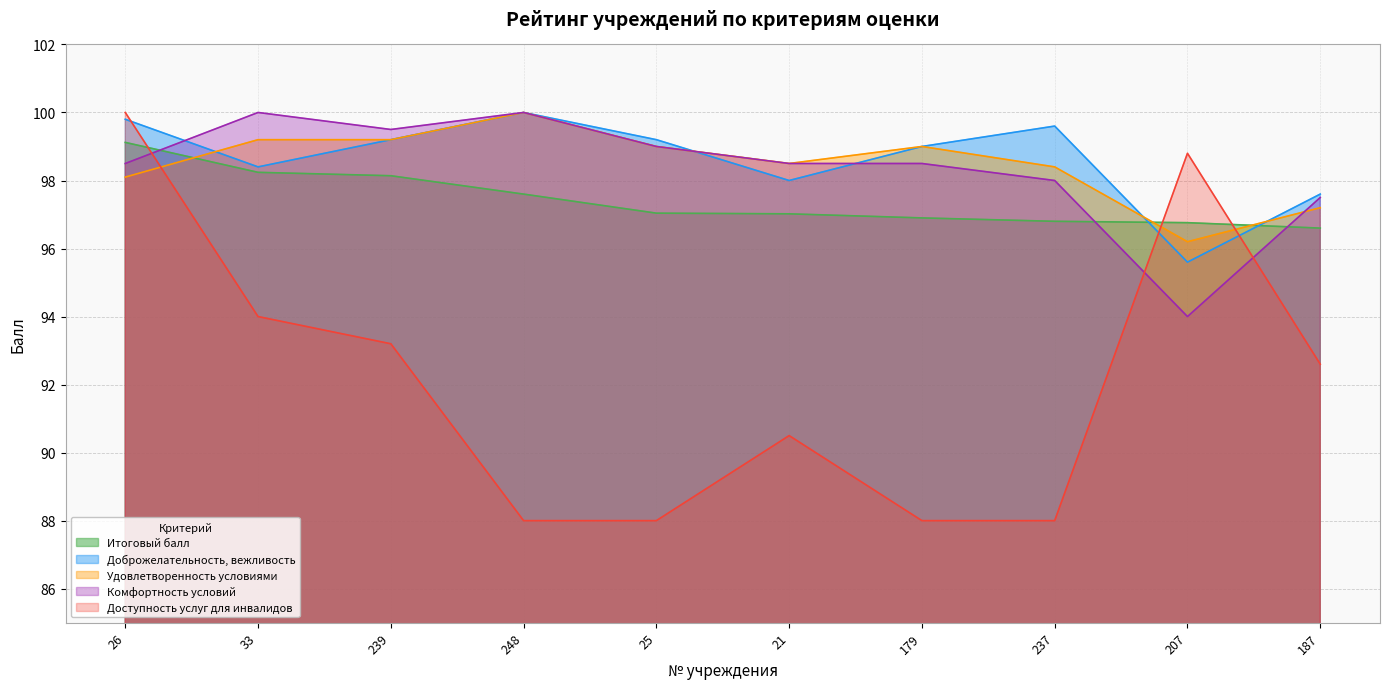

True or false: Комфортность условий and Доброжелательность, вежливость intersect in this chart.

True